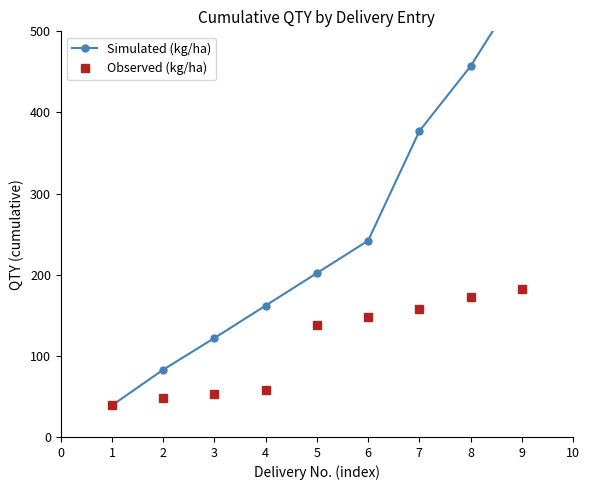

What is the average value of the Simulated (kg/ha) series?

249